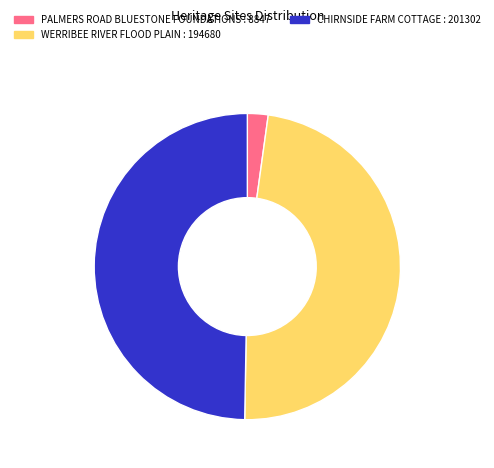

Combined, do PALMERS ROAD BLUESTONE FOUNDATIONS : 8847 and CHIRNSIDE FARM COTTAGE : 201302 account for over 50%?

Yes